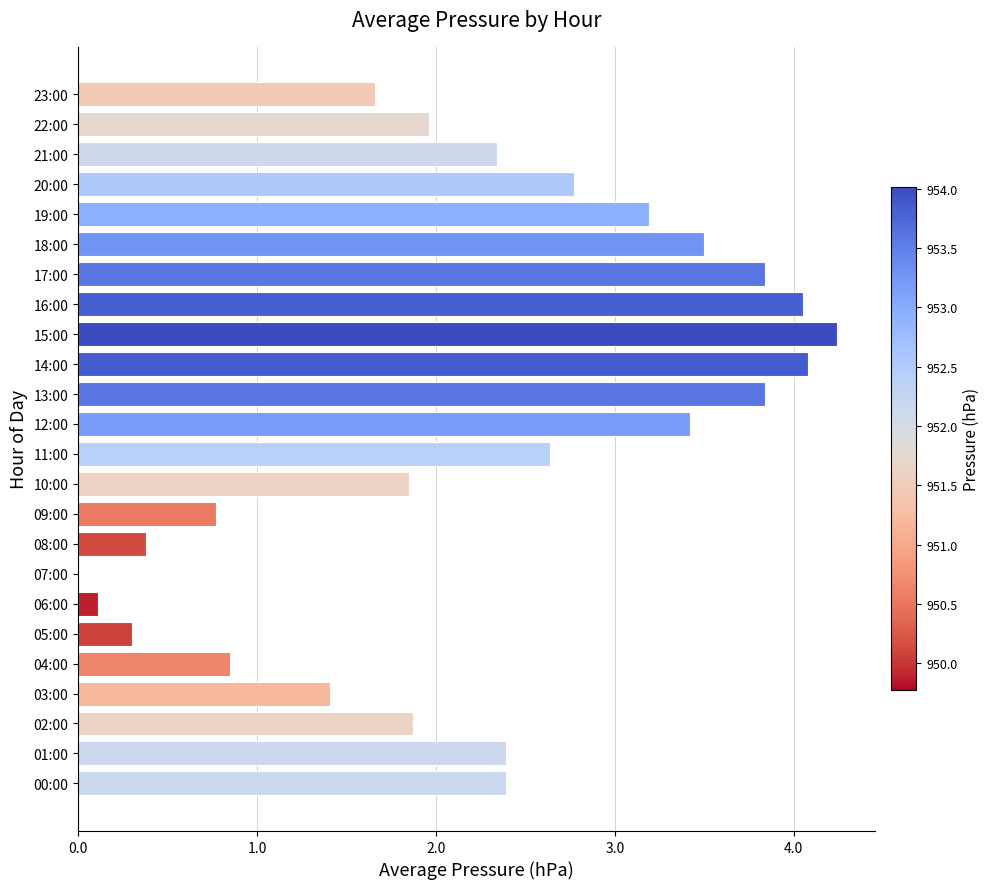

Approximately how many times larger is the value at 23:00 compared to 19:00?

0.5